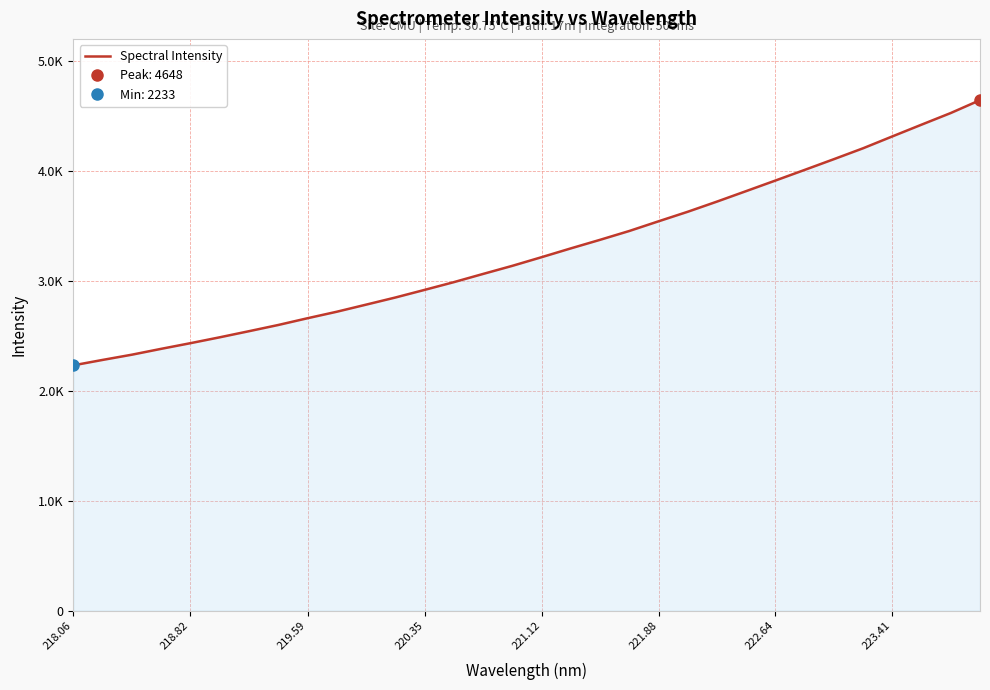

The chart shows a value of 2584.7 at 222.64. True or false?

False